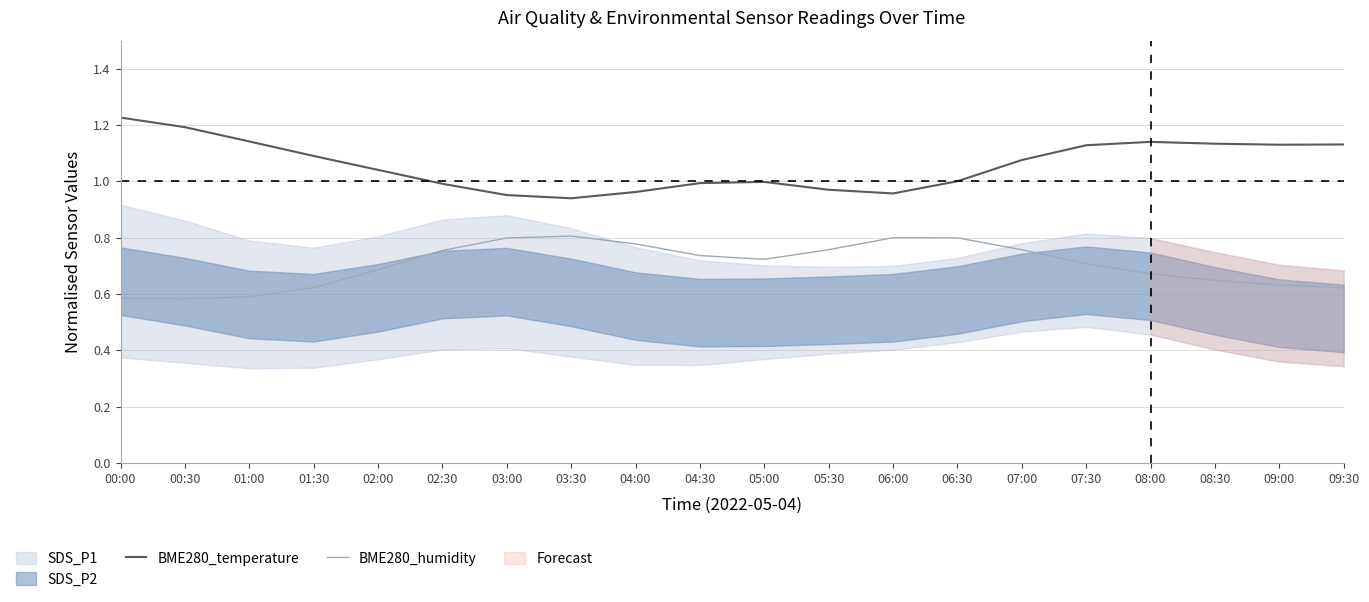

List the series in order of their overall mean, lowest first.

BME280_humidity, BME280_temperature